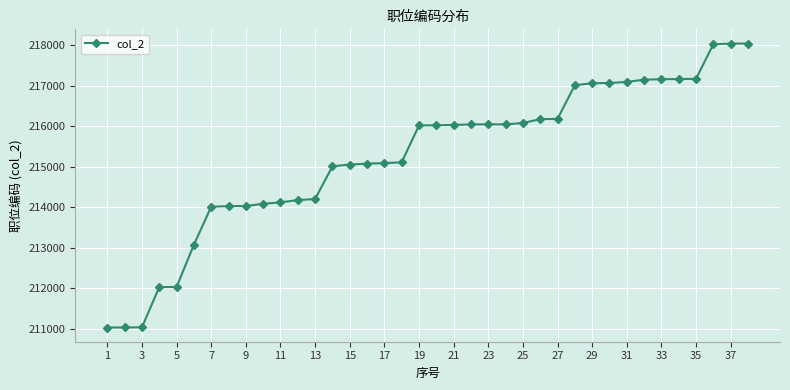

What is the value of the 18th point from the left?

215104